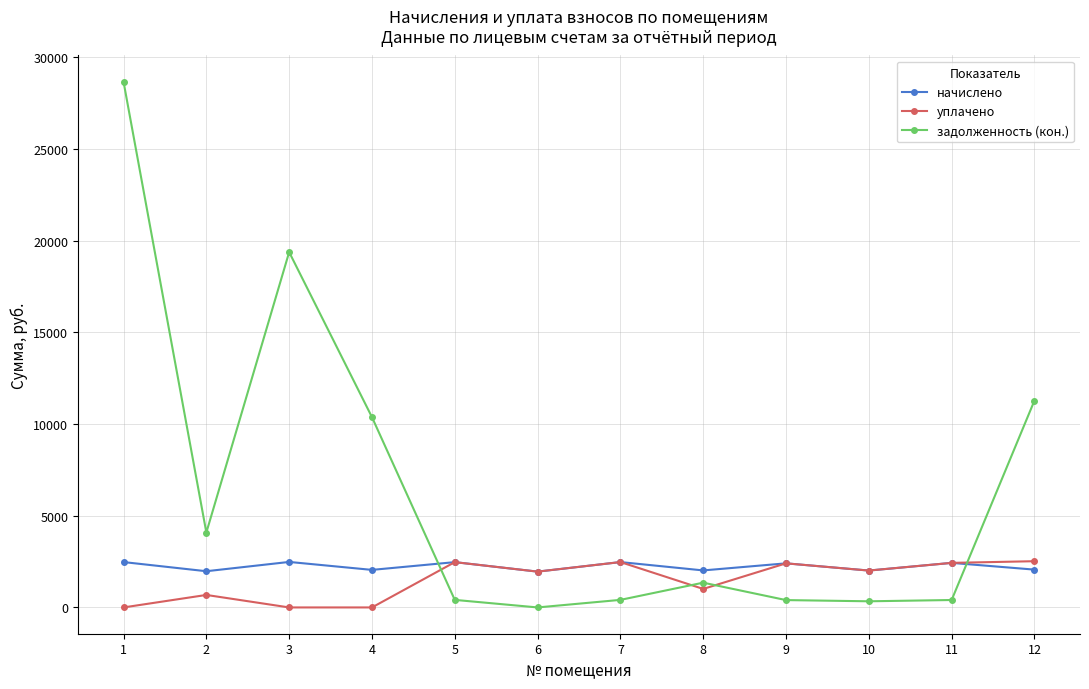

What is the spread (max minus min) of values at 4?

10371.9